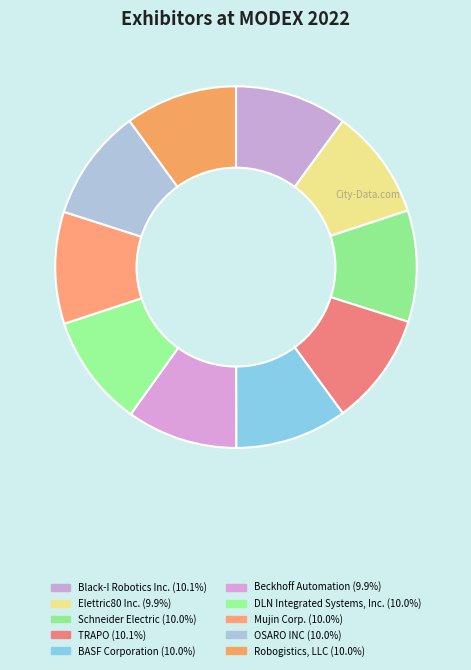

Is it true that Robogistics, LLC is 1% of the pie?

False